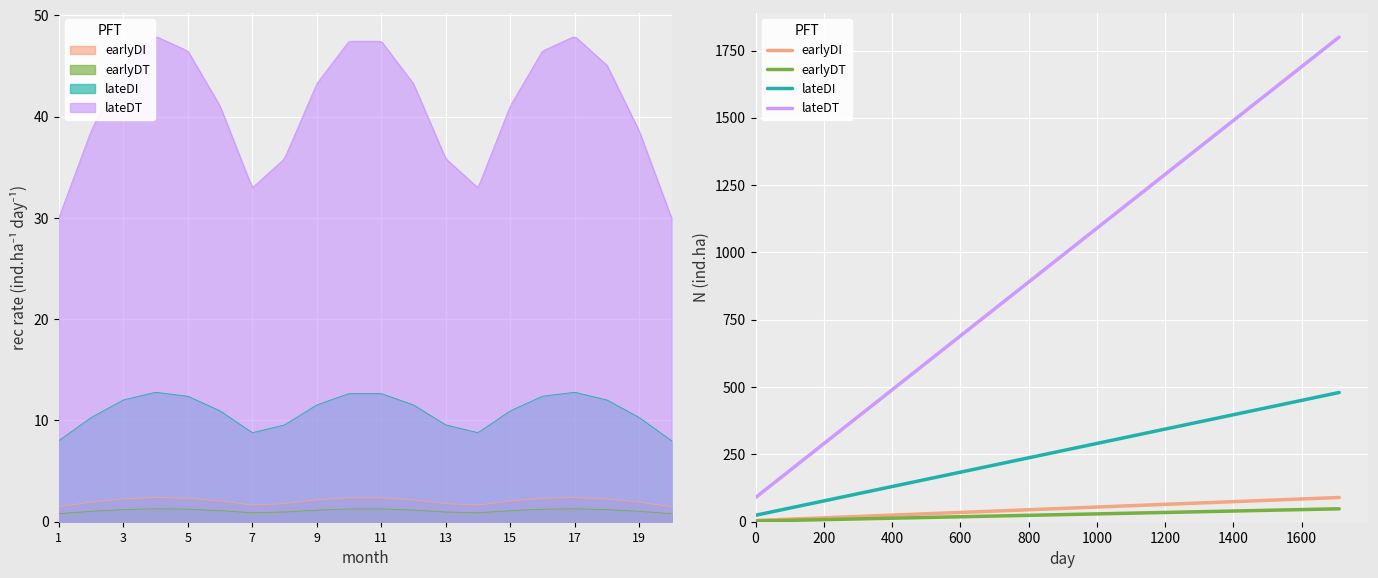

Is the value of earlyDI at 13 greater than the value of lateDT at 9?

No